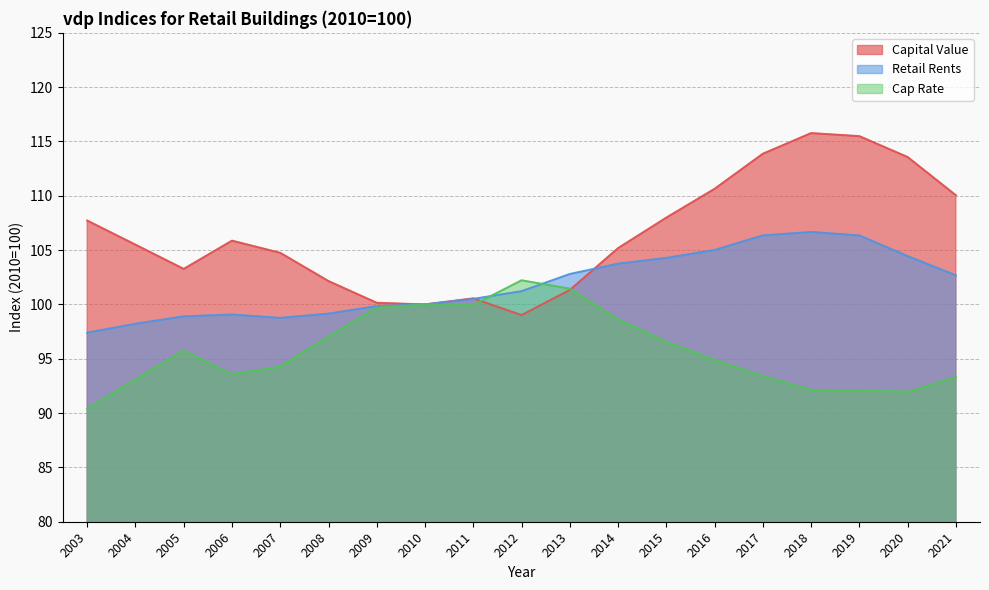

True or false: Cap Rate has more than 1 points higher than both neighbors.

True